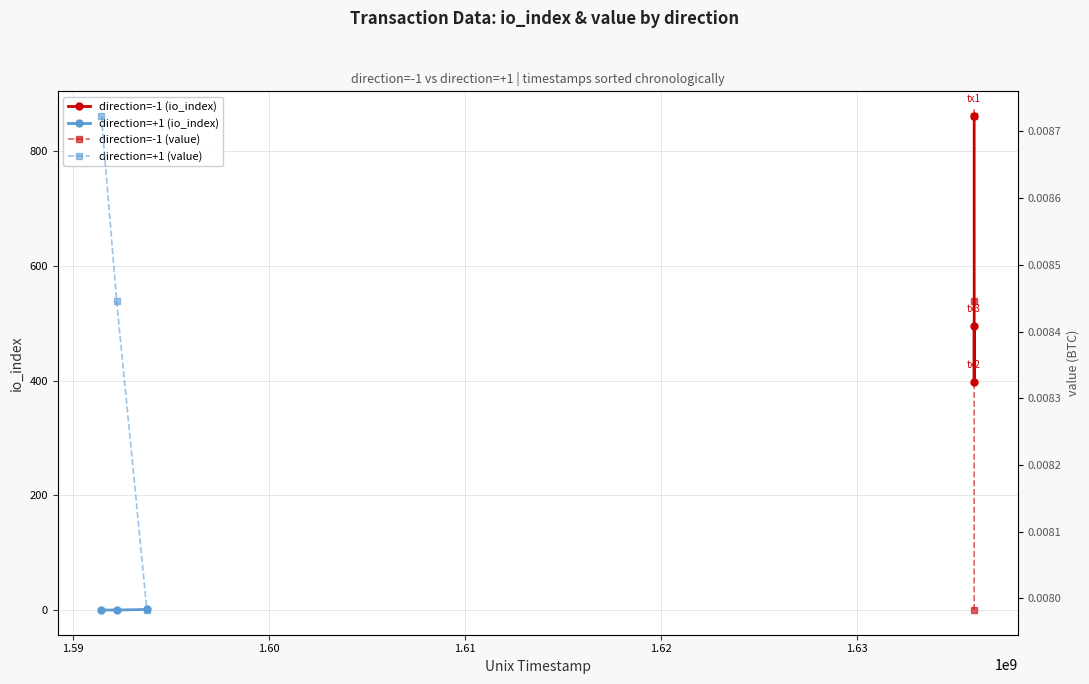

What is the highest value of the direction=-1 (io_index) series?

861